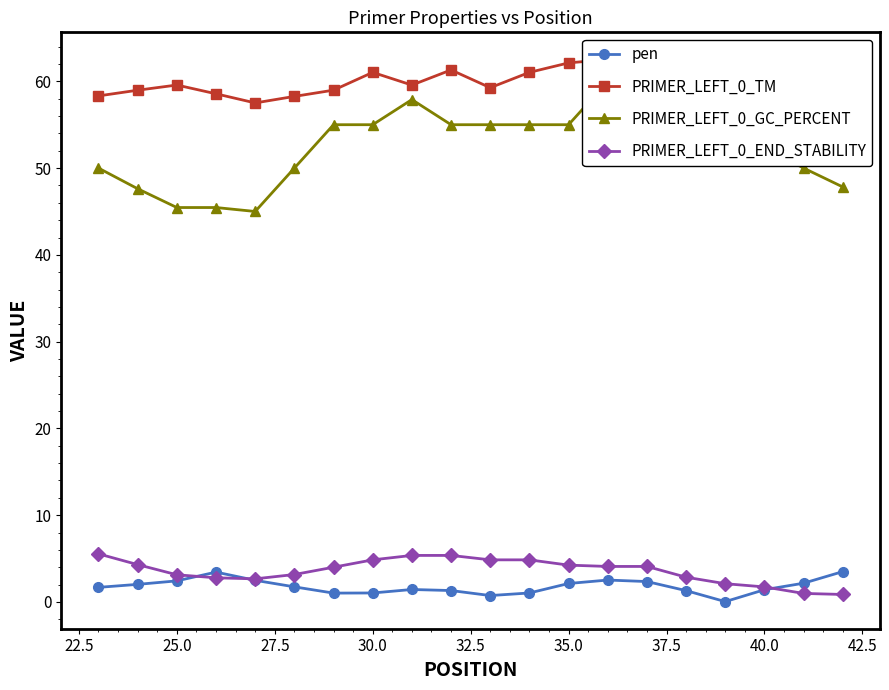

Is it true that pen equals 2.1 at 35.0?

True